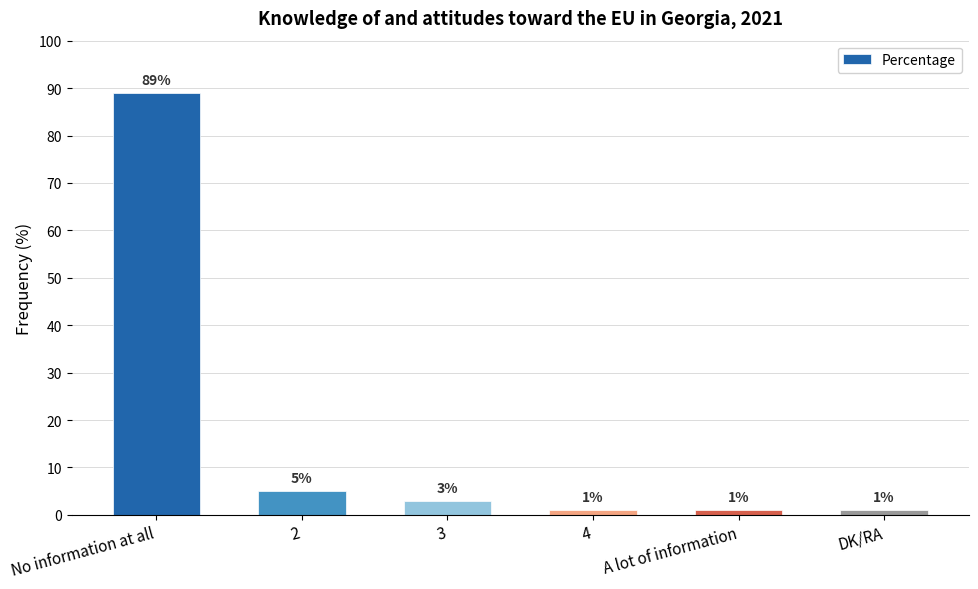

What is the change in value from 3 to DK/RA?

-2